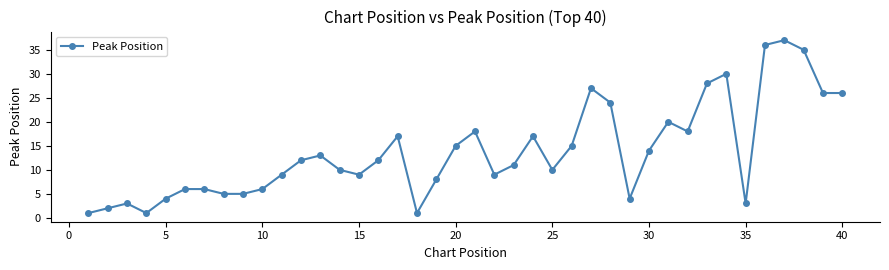

What is the value of the 19th point from the left?

8